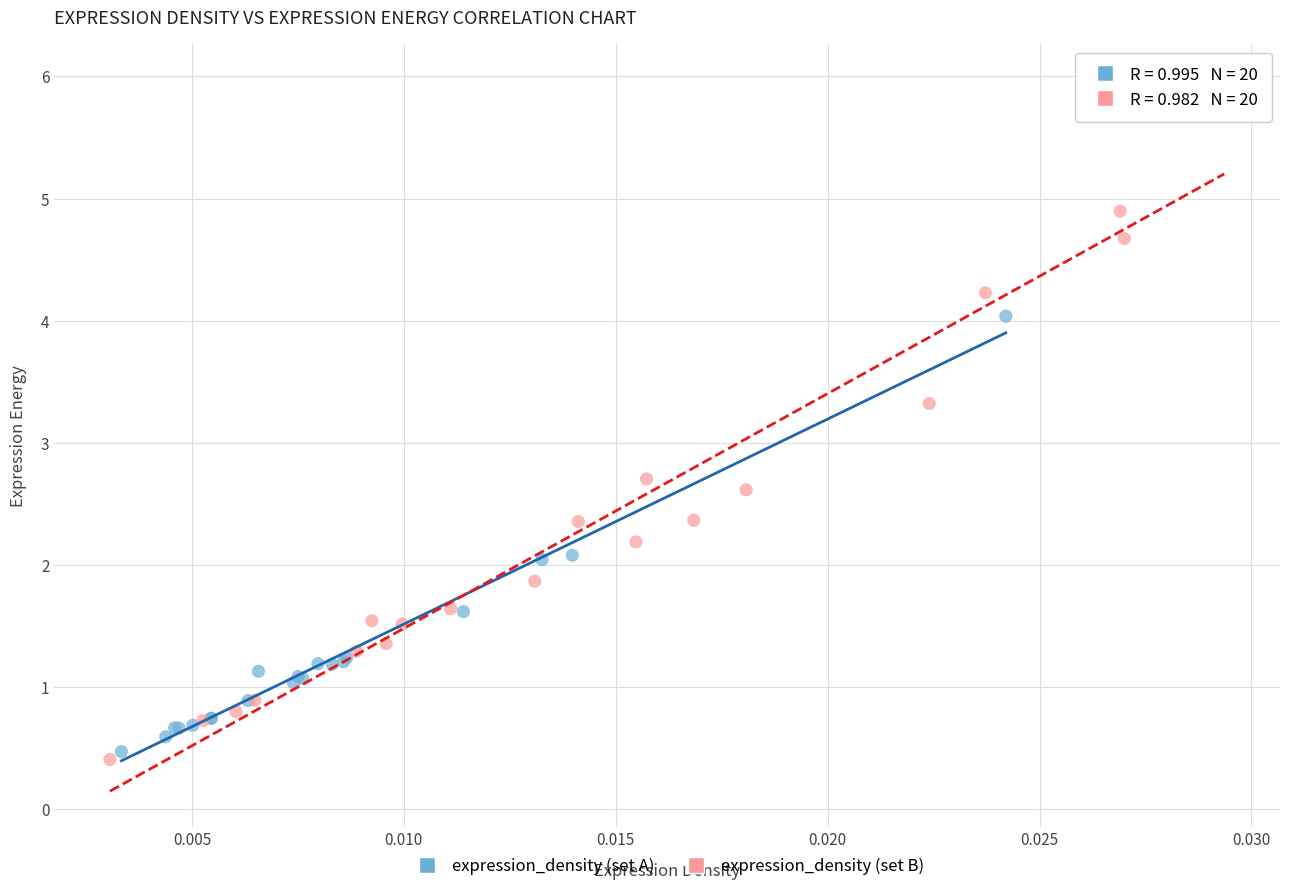

Which series has the largest Y range (max minus min)?

expression_density (set B)